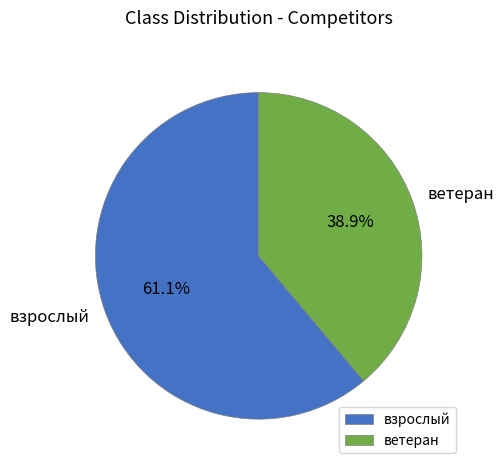

Which has a higher value, ветеран or взрослый?

взрослый